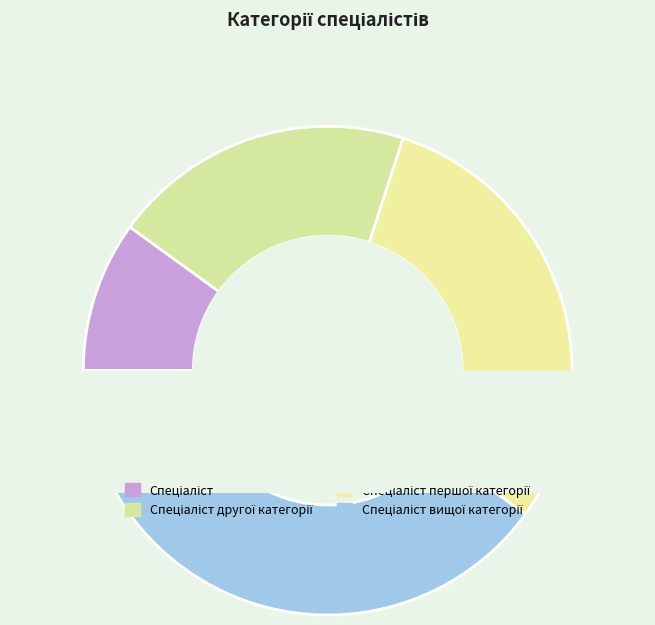

What is the largest slice in the pie chart?

Спеціаліст вищої категорії